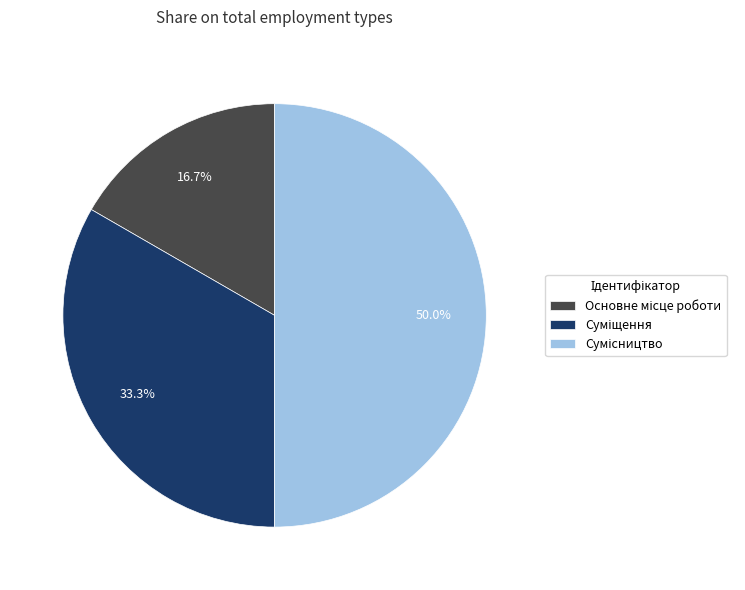

To the nearest percent, what portion does Основне місце роботи represent?

17%